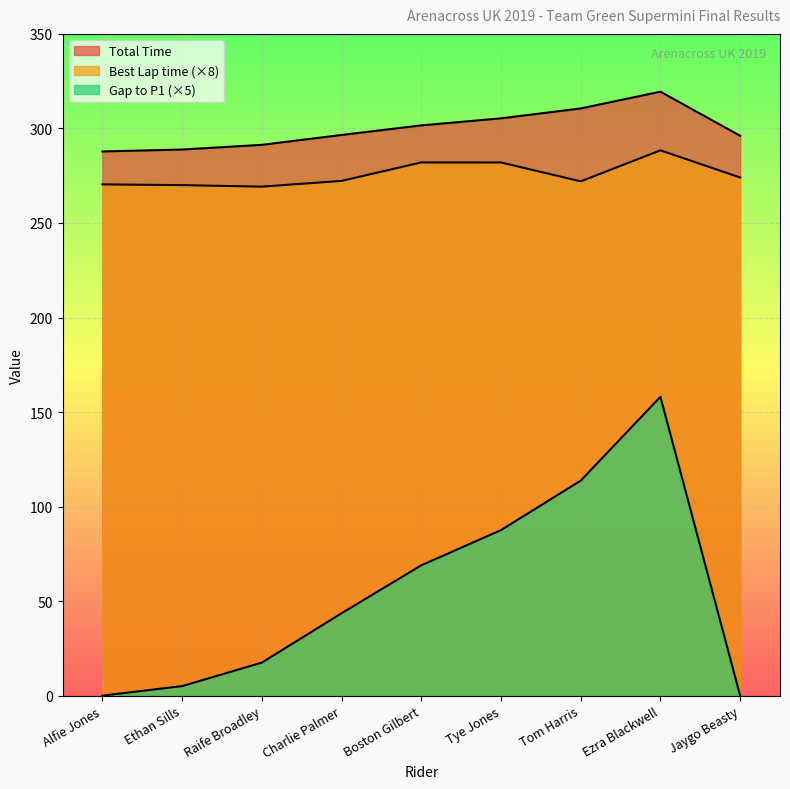

How many data points in Gap to P1 are above 43?

5